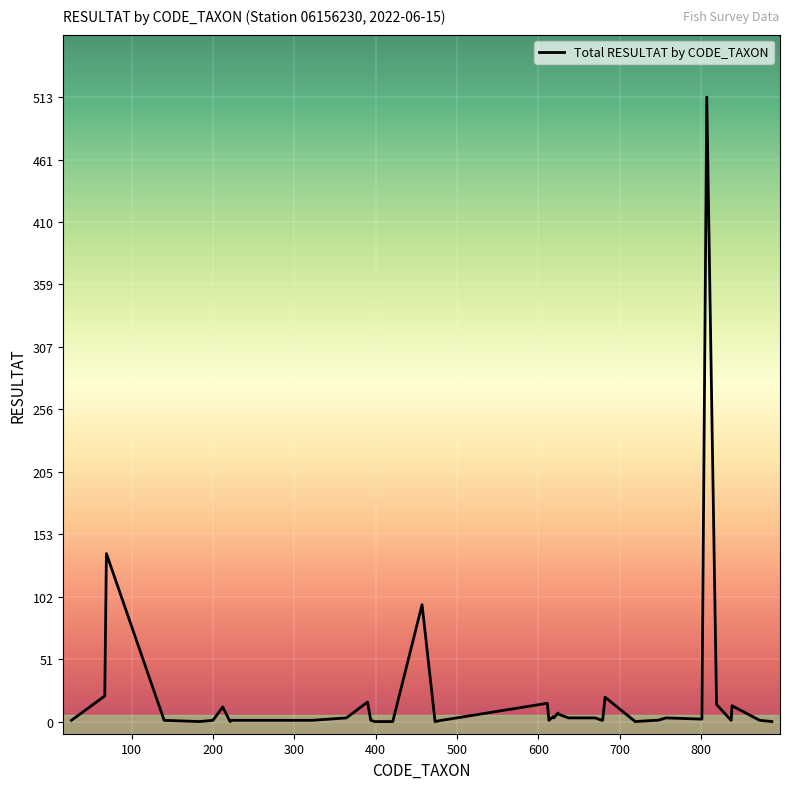

What is the greatest value displayed?

513